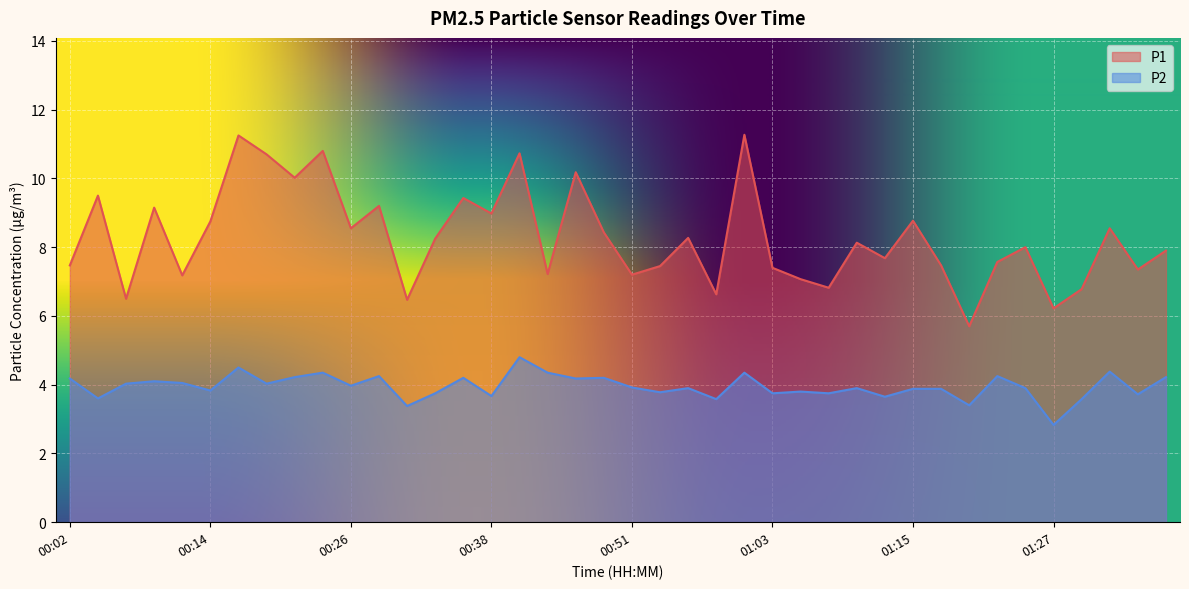

Reading right to left, what are all the values shown in this chart?

P1: 01:37=7.9	01:35=7.3	01:32=8.6	01:30=6.8	01:27=6.2	01:25=8.0	01:23=7.6	01:20=5.7	01:18=7.5	01:15=8.8	01:13=7.7	01:10=8.1	01:08=6.8	01:05=7.1	01:03=7.4	01:00=11.3	00:58=6.6	00:55=8.3	00:53=7.5	00:51=7.2	00:48=8.4	00:46=10.2	00:43=7.2	00:41=10.7	00:38=9.0	00:36=9.4	00:33=8.2	00:31=6.5	00:29=9.2	00:26=8.6	00:24=10.8	00:21=10.0	00:19=10.7	00:16=11.2	00:14=8.8	00:11=7.2	00:09=9.2	00:06=6.5	00:04=9.5	00:02=7.5
P2: 01:37=4.2	01:35=3.7	01:32=4.4	01:30=3.6	01:27=2.8	01:25=3.9	01:23=4.2	01:20=3.4	01:18=3.9	01:15=3.9	01:13=3.6	01:10=3.9	01:08=3.8	01:05=3.8	01:03=3.8	01:00=4.3	00:58=3.6	00:55=3.9	00:53=3.8	00:51=3.9	00:48=4.2	00:46=4.2	00:43=4.3	00:41=4.8	00:38=3.7	00:36=4.2	00:33=3.8	00:31=3.4	00:29=4.2	00:26=4.0	00:24=4.3	00:21=4.2	00:19=4.0	00:16=4.5	00:14=3.8	00:11=4.0	00:09=4.1	00:06=4.0	00:04=3.6	00:02=4.2